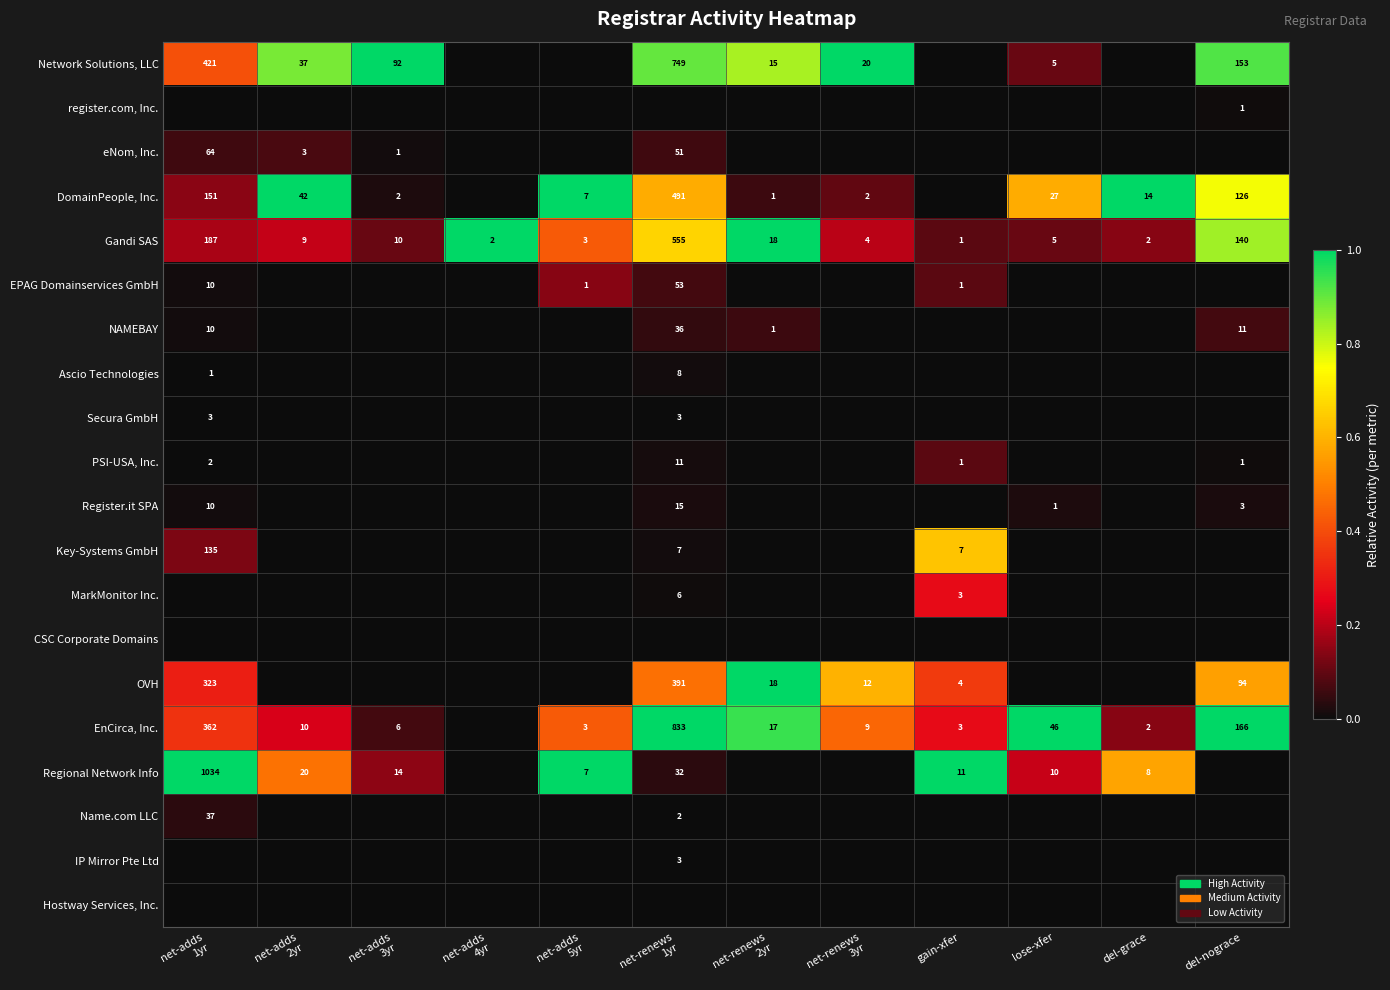

Is it true that Network Solutions, LLC equals 153 at del-nograce?

True